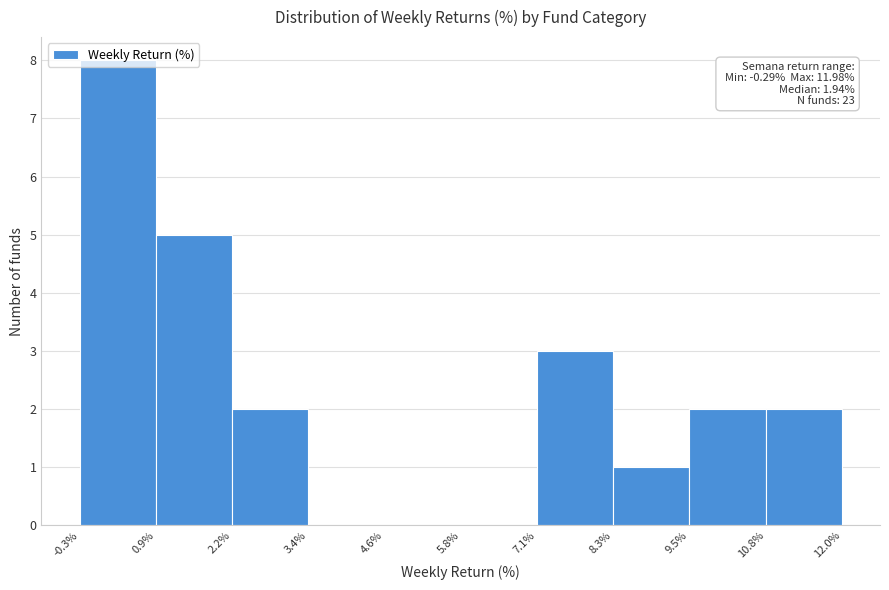

Which range on the x-axis has the tallest bar?

-0.3% to 0.9%